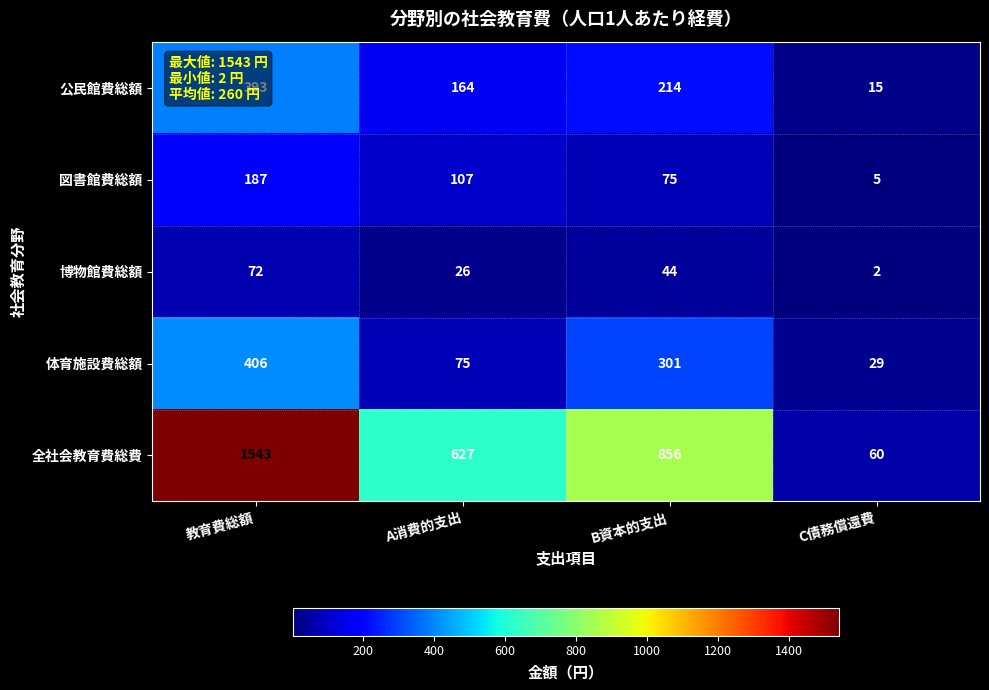

At how many categories does at least one series exceed 91?

3